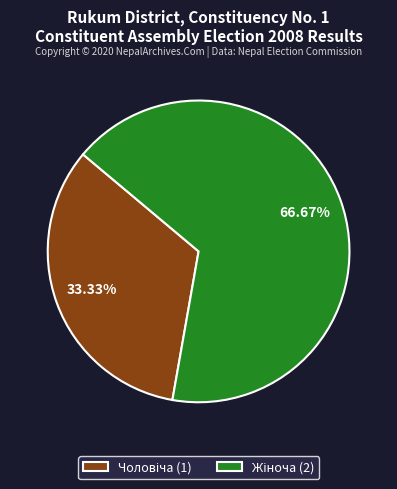

True or false: Чоловіча accounts for 24% of the total.

False